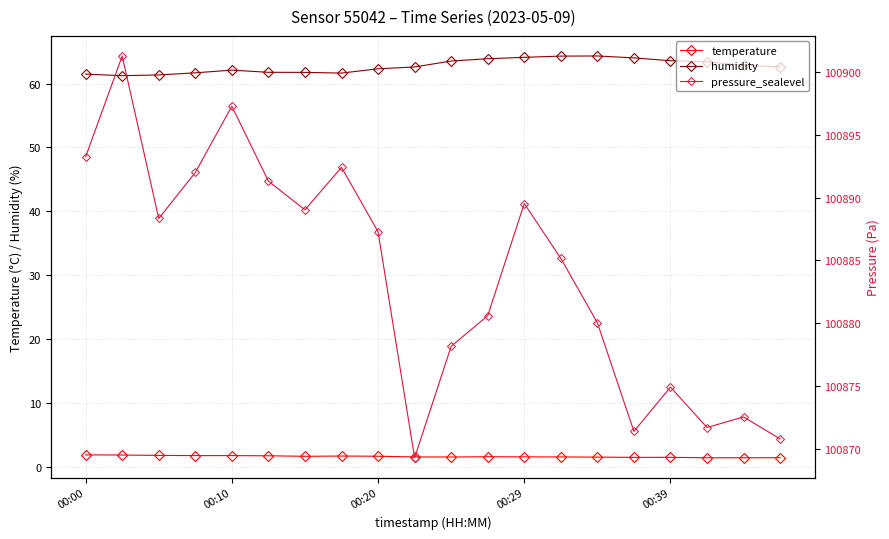

Which category has the highest value in the temperature series?

00:00